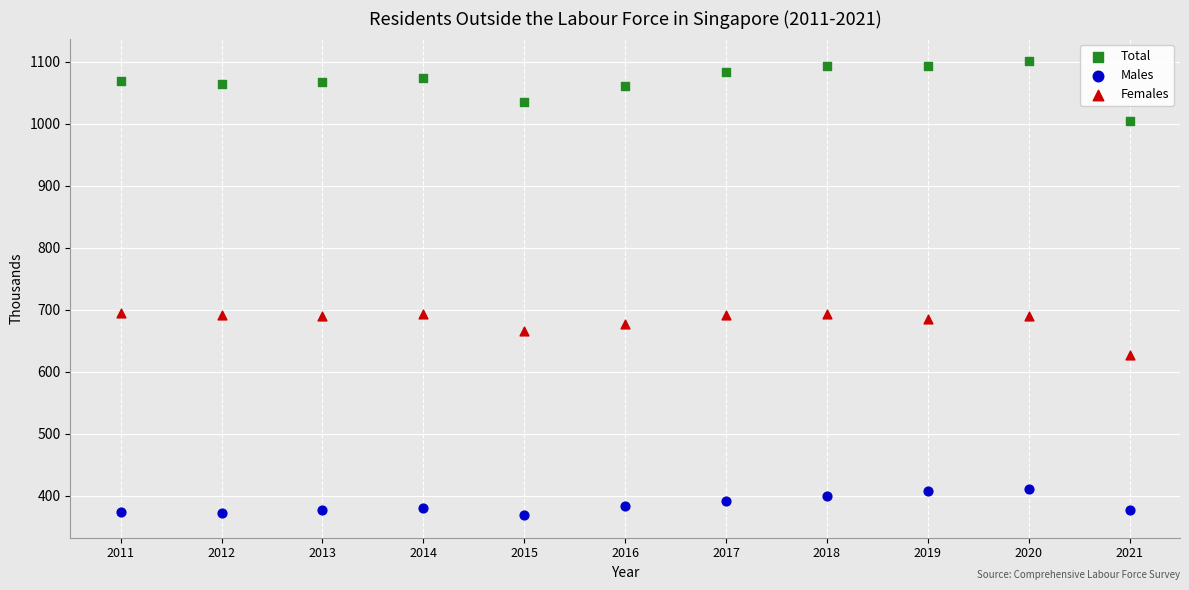

Across all data points, what is the range of X values (max minus min)?

10.0